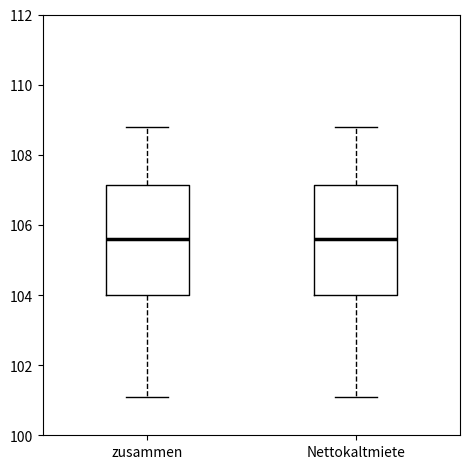

Reading left to right, transcribe this box plot: for each box, give where its median line is, the range the box spans, and where its two whiskers end, as read against the y-axis. The values are not printed on the chart, so give them approximately, as read against the axis.

zusammen: median 105.6, box 104.0 to 107.2, whiskers 101.2 to 108.8
Nettokaltmiete: median 105.6, box 104.0 to 107.2, whiskers 101.2 to 108.8